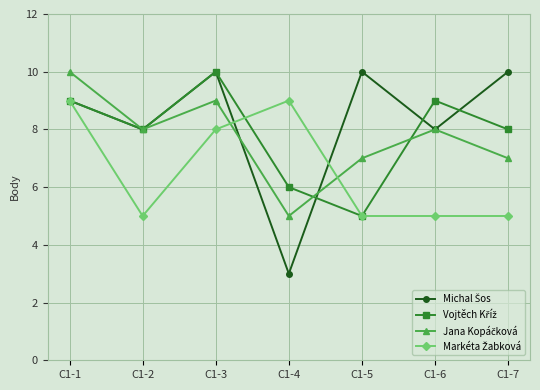

What is the minimum value shown in the chart?

3